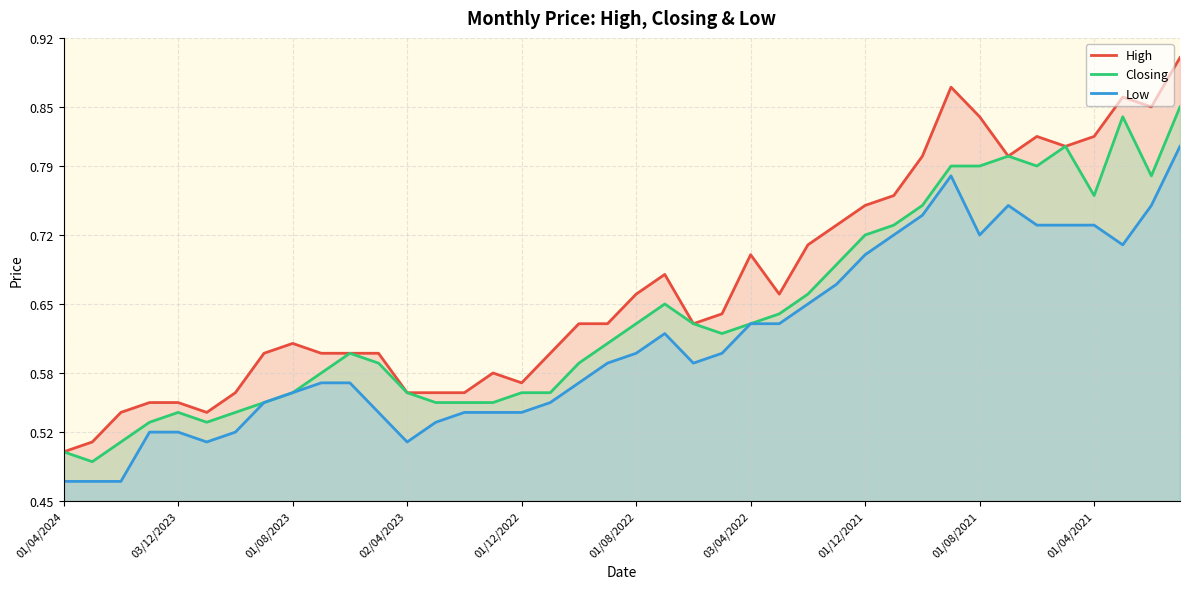

Which series has the largest total across all categories?

High